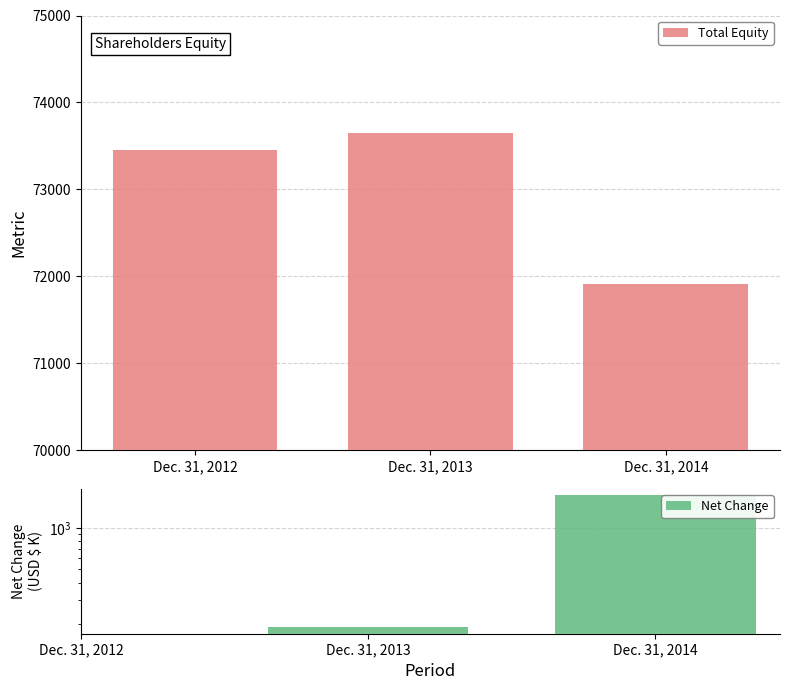

Are the bars horizontal?

No